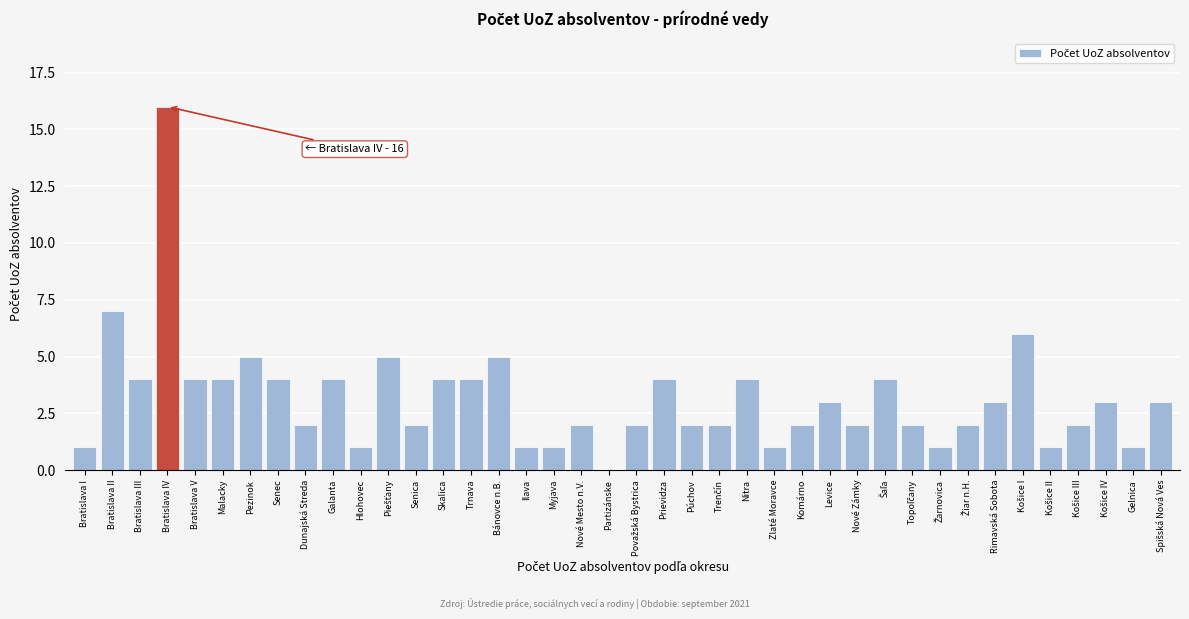

What is the sum of all values?

126